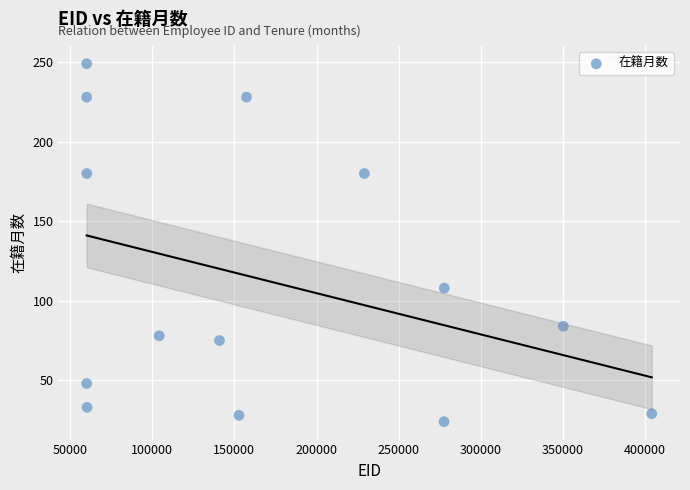

What Y value in the scatter plot is closest to 136?

108